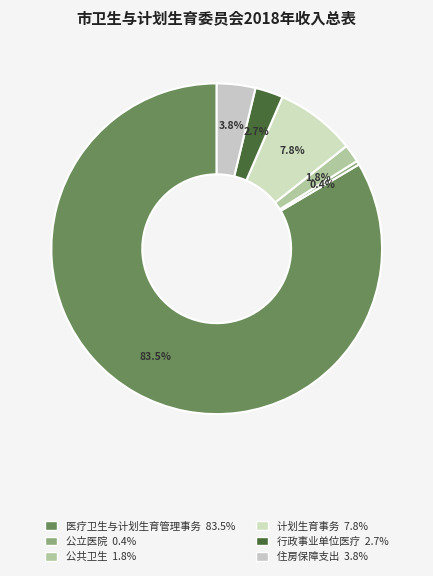

The 公共卫生 slice represents 1% of the pie. True or false?

False